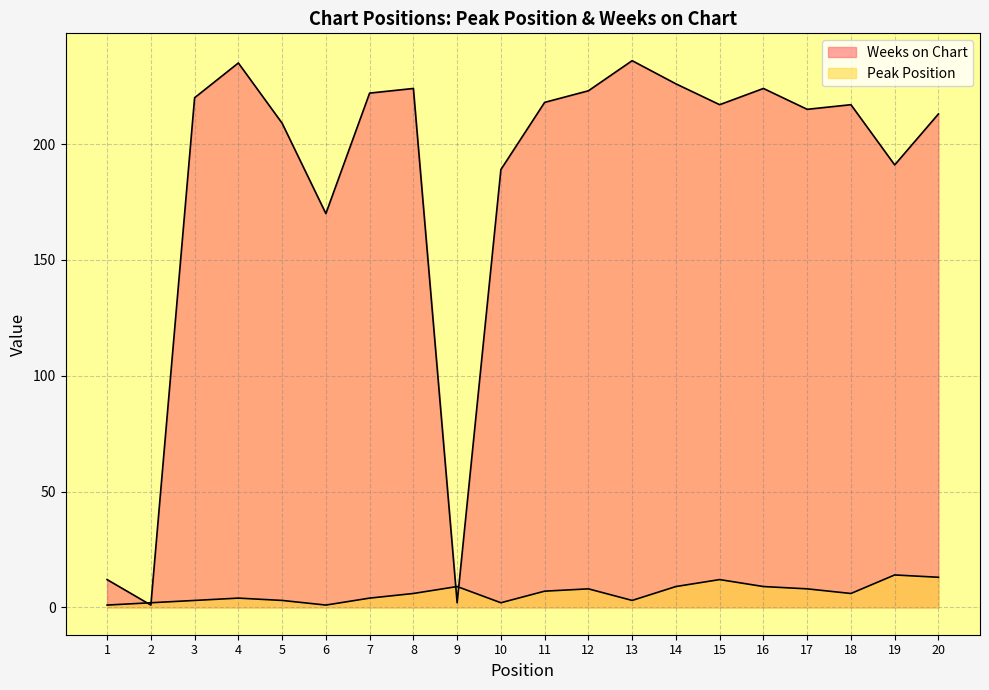

Reading left to right, extract all data points from this chart.

Peak Position: 1	2	3	4	3	1	4	6	9	2	7	8	3	9	12	9	8	6	14	13
Weeks on Chart: 12	1	220	235	209	170	222	224	2	189	218	223	236	226	217	224	215	217	191	213